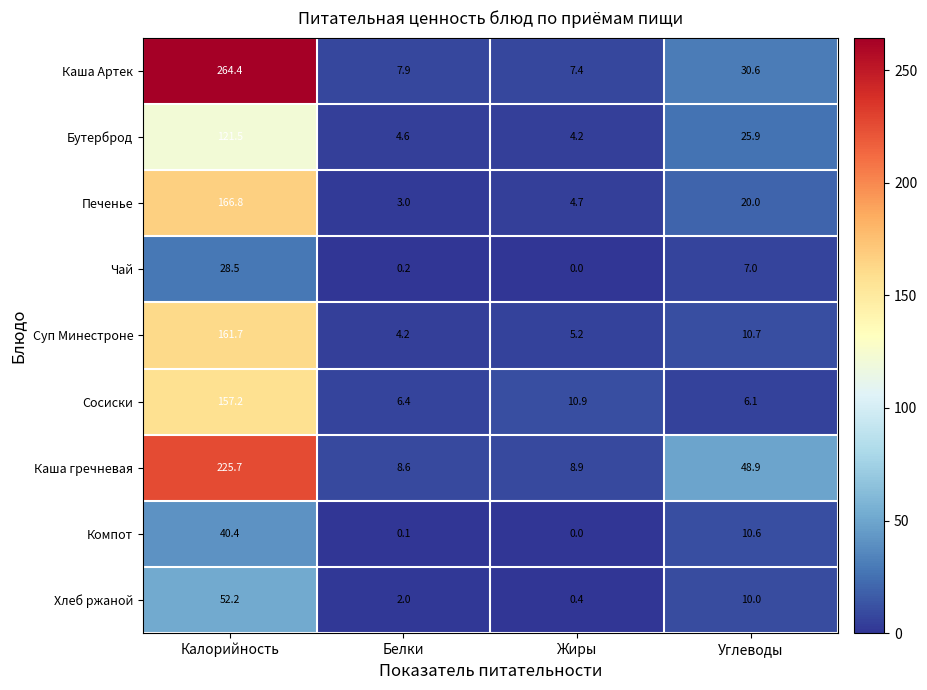

What is the greatest value displayed?

264.4